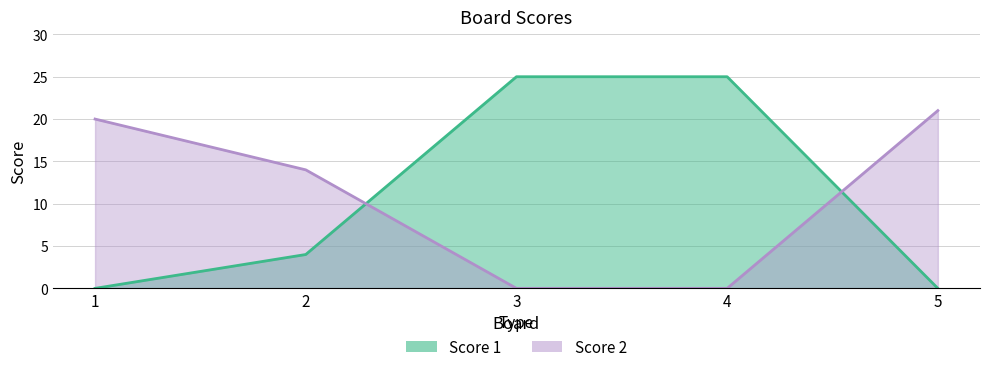

What is the maximum value shown in the chart?

25